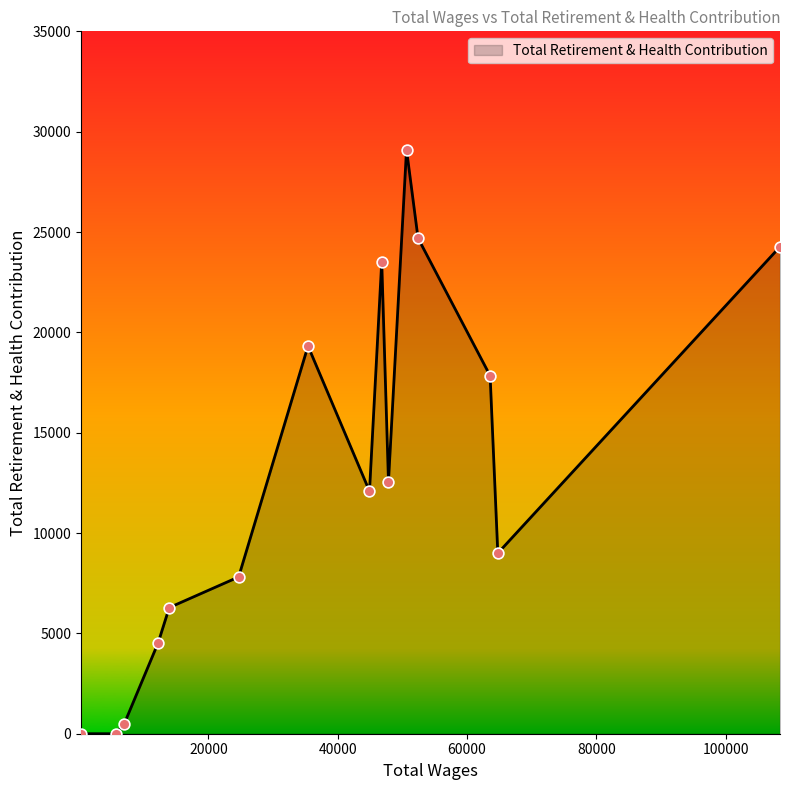

What is the greatest value displayed?

29107